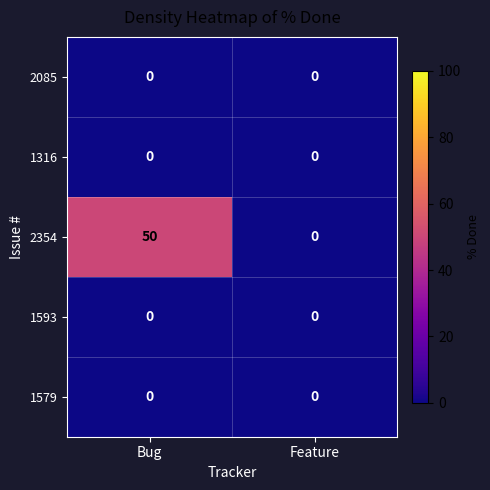

What is the difference between the highest and lowest values at Bug?

50